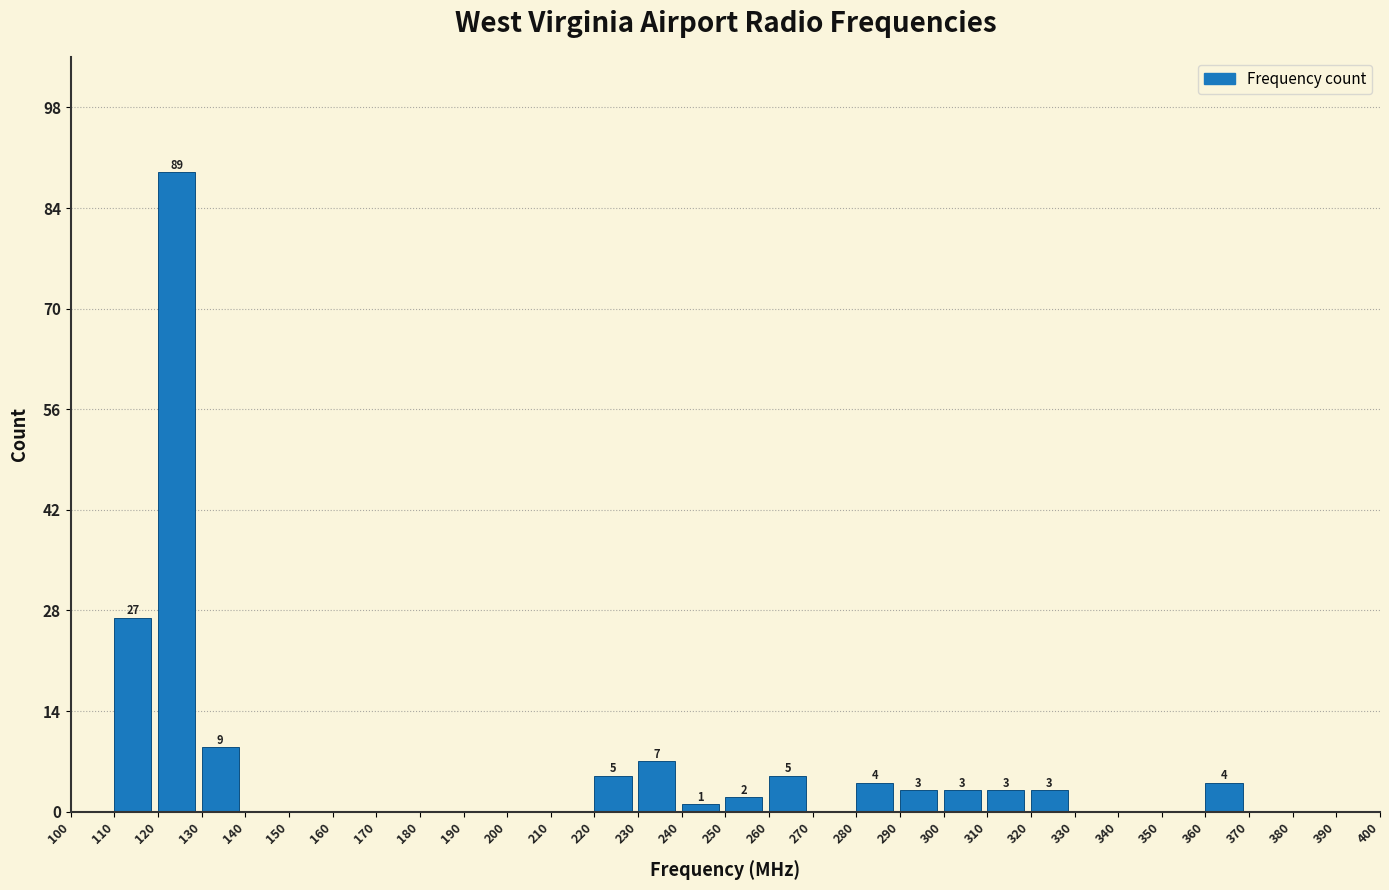

Which range on the x-axis has the tallest bar?

120 to 130